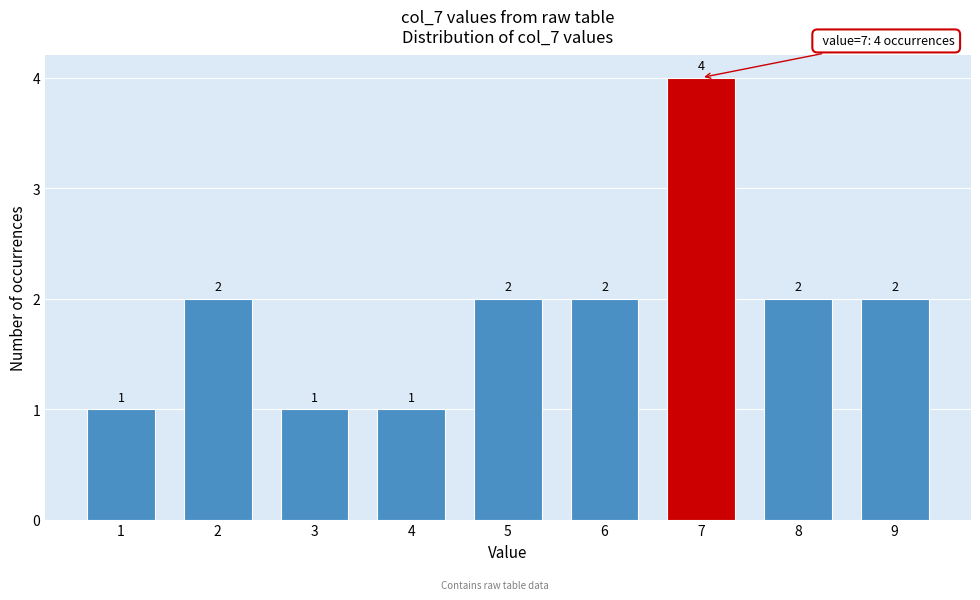

Reading left to right, list every bar in this chart as the range it spans on the x-axis followed by its height.

0.5 to 1.5: 1
1.5 to 2.5: 2
2.5 to 3.5: 1
3.5 to 4.5: 1
4.5 to 5.5: 2
5.5 to 6.5: 2
6.5 to 7.5: 4
7.5 to 8.5: 2
8.5 to 9.5: 2